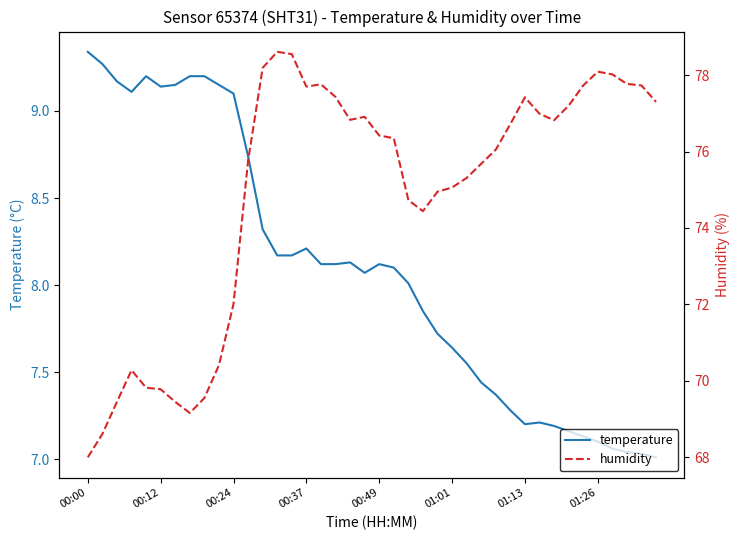

What is the value of the humidity point at the 16th from the left?

77.7